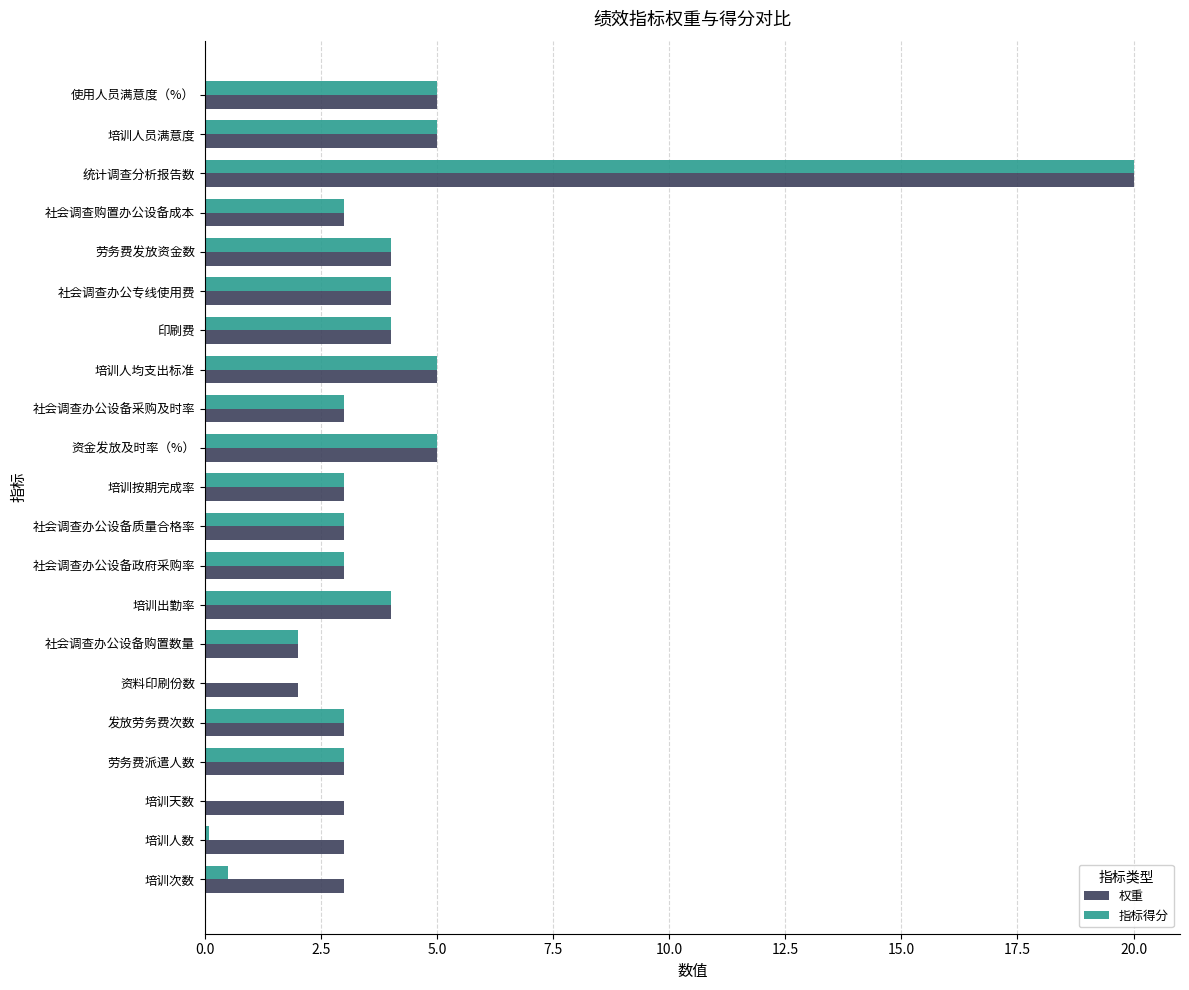

Which series has the largest total across all categories?

权重